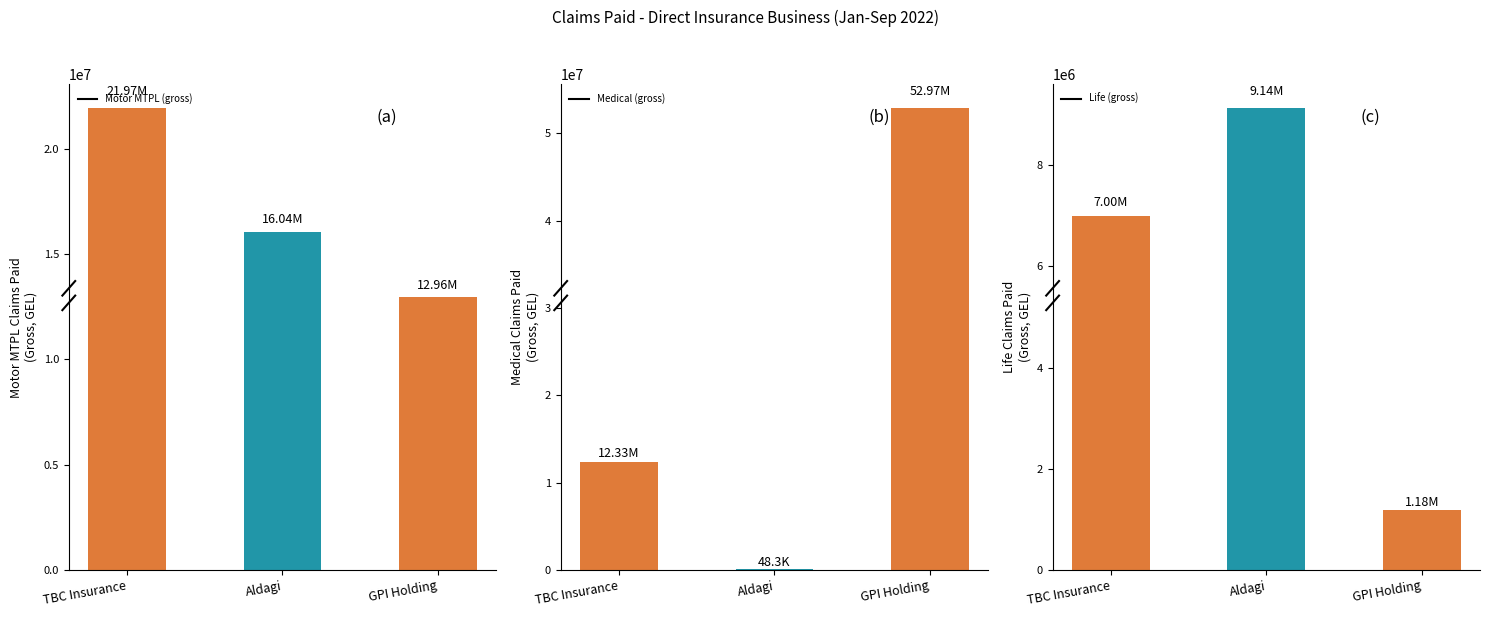

How many data points does each series have?

3